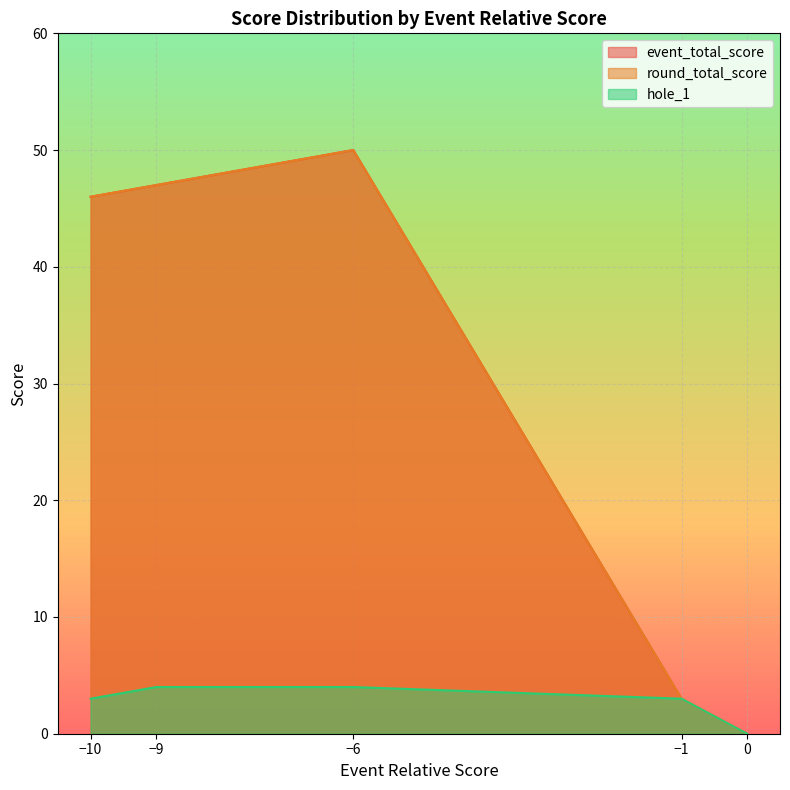

True or false: hole_1 has a value of 0 at 0.

True